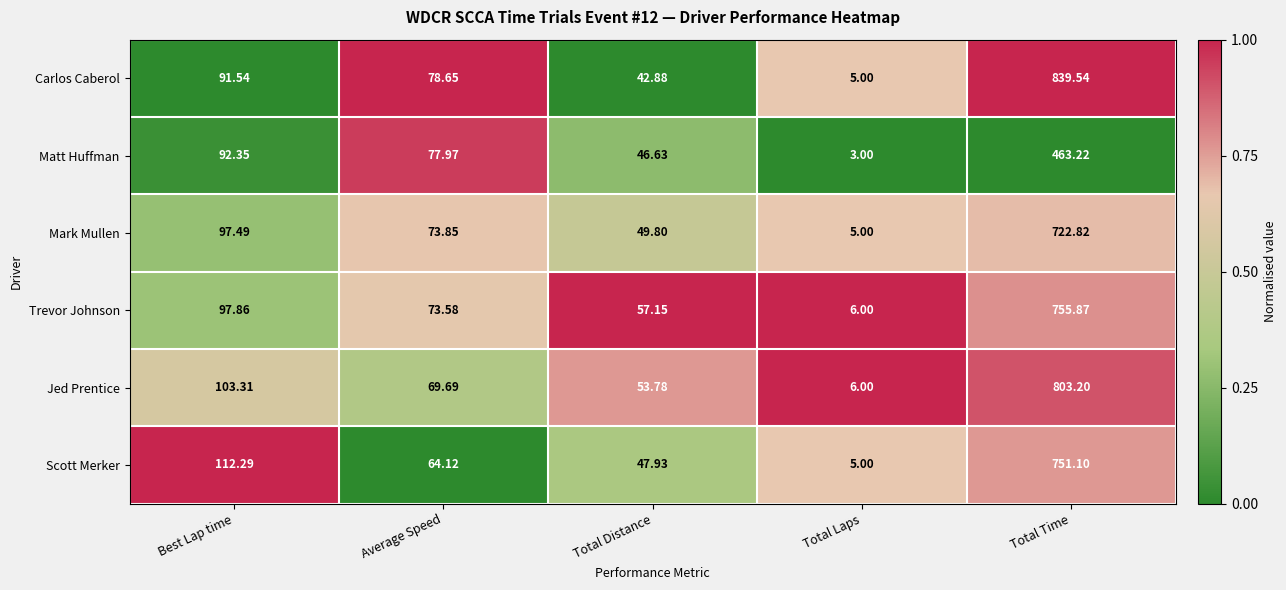

At which category is the sum across all series the highest?

Total Time